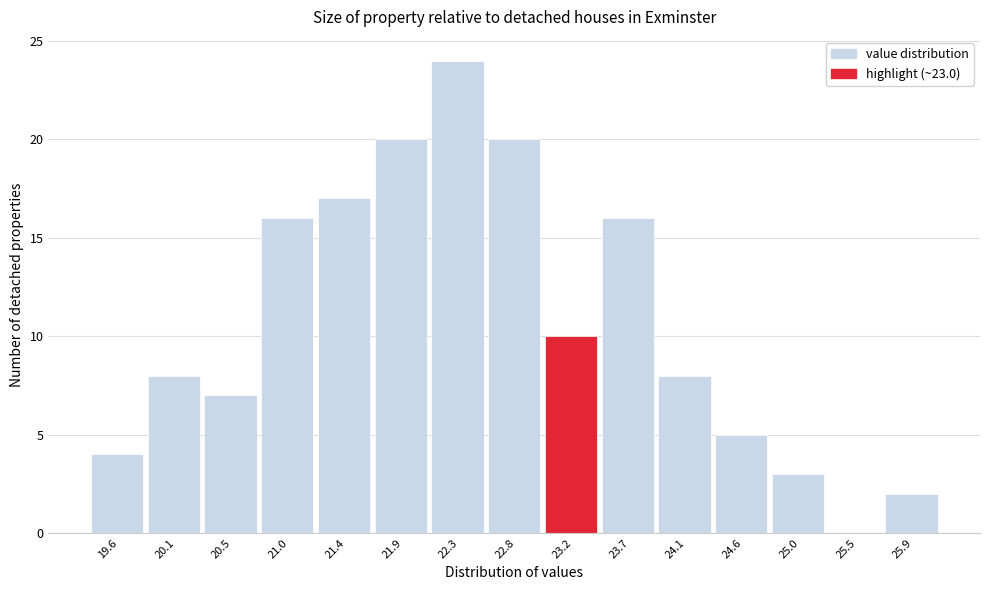

How tall is the bar that spans 19.35 to 19.80 on the x-axis? Neither the bar edges nor the heights are printed on the chart, so give them approximately, as read against the axes.

4